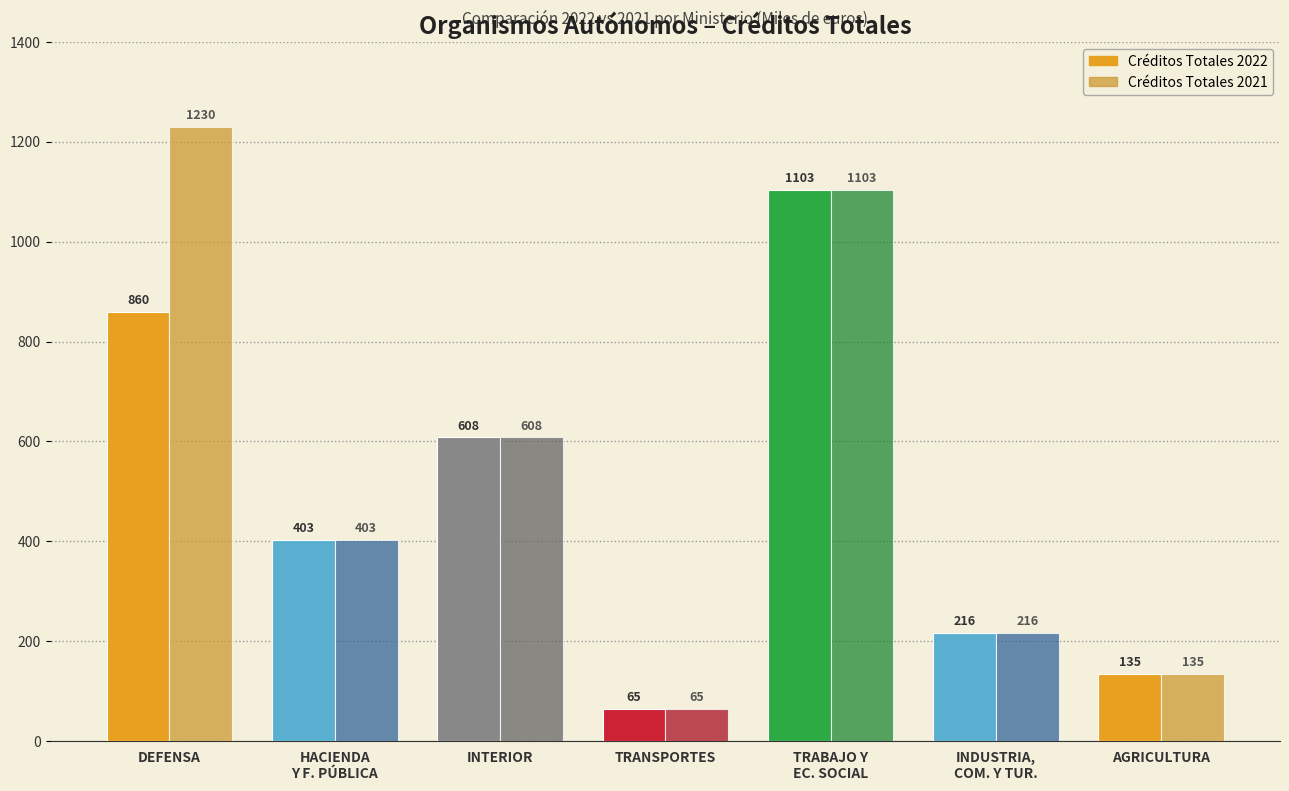

What are all the series names shown in the legend?

Créditos Totales 2022, Créditos Totales 2021